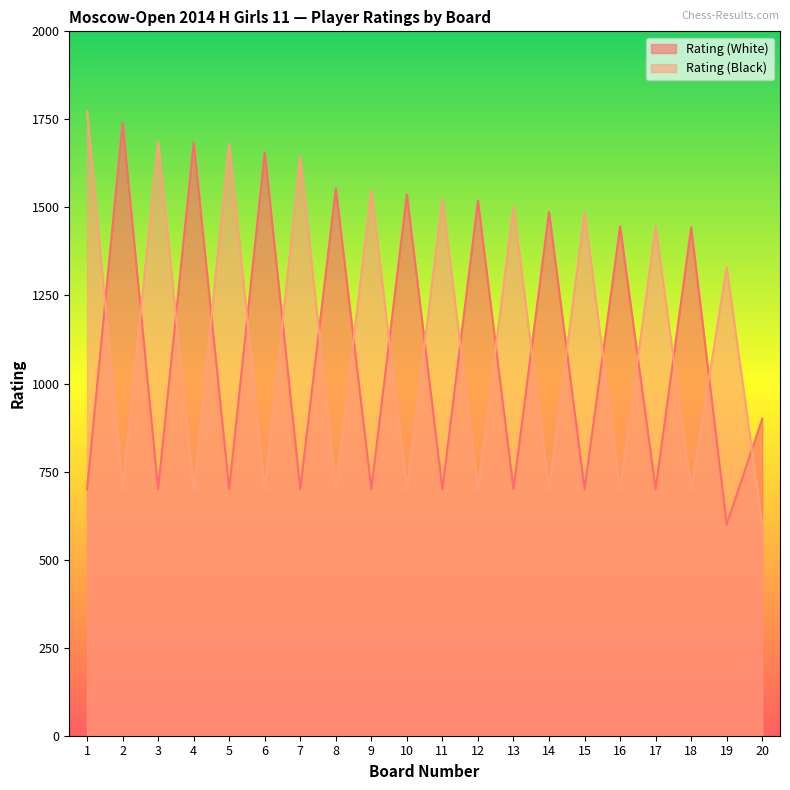

List the series in order of their peak value, highest first.

Rating (Black), Rating (White)